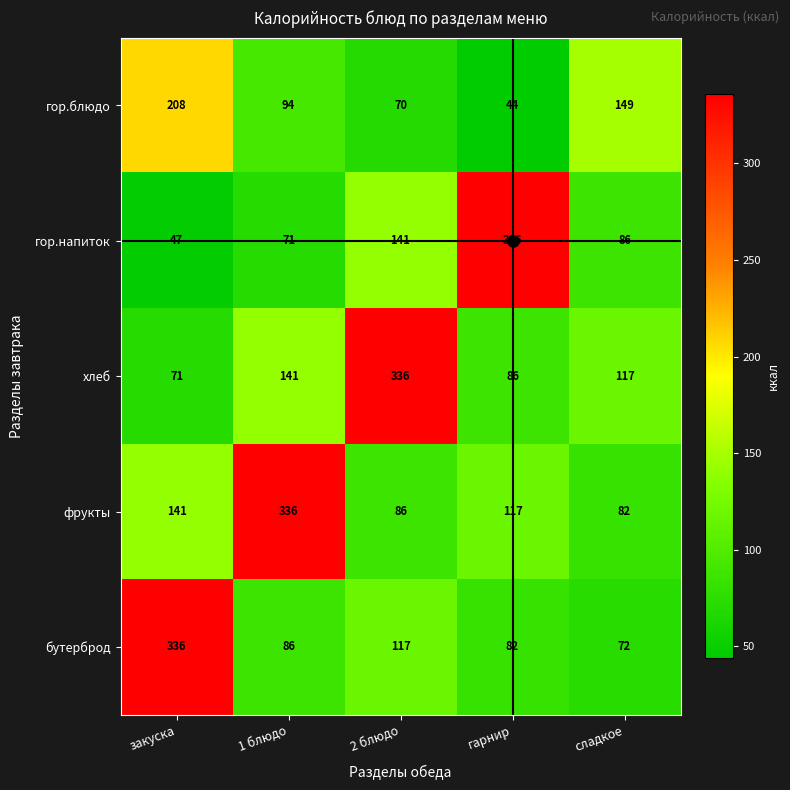

What is the maximum value shown in the chart?

336